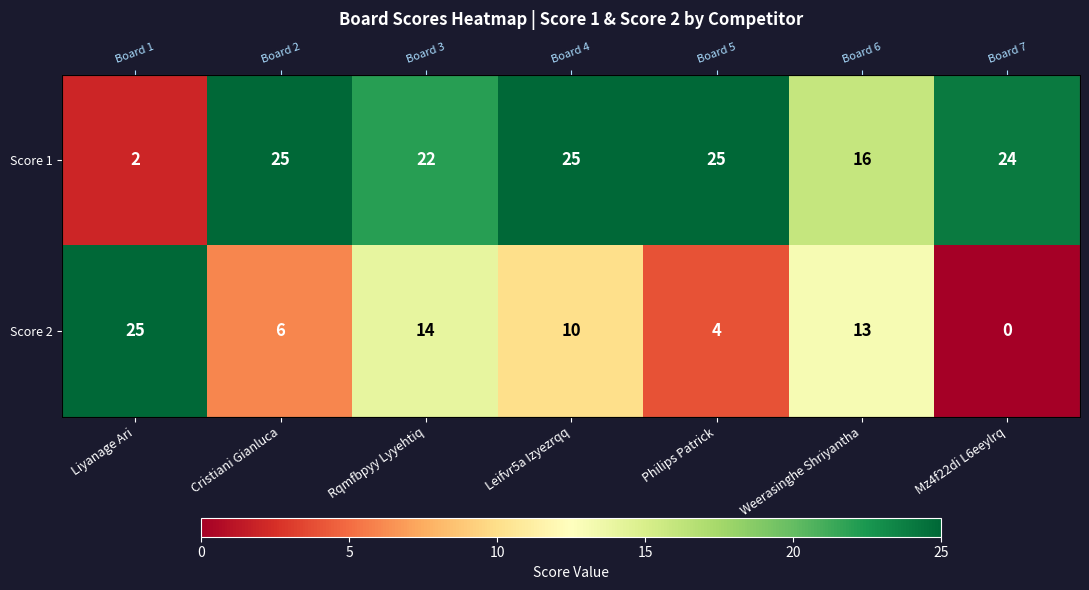

At which category is the sum across all series the highest?

Rqmfbpyy Lyyehtiq